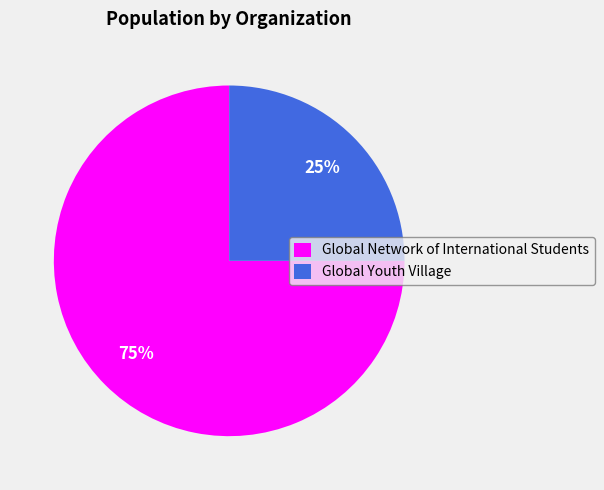

How many segments does this pie chart have?

2